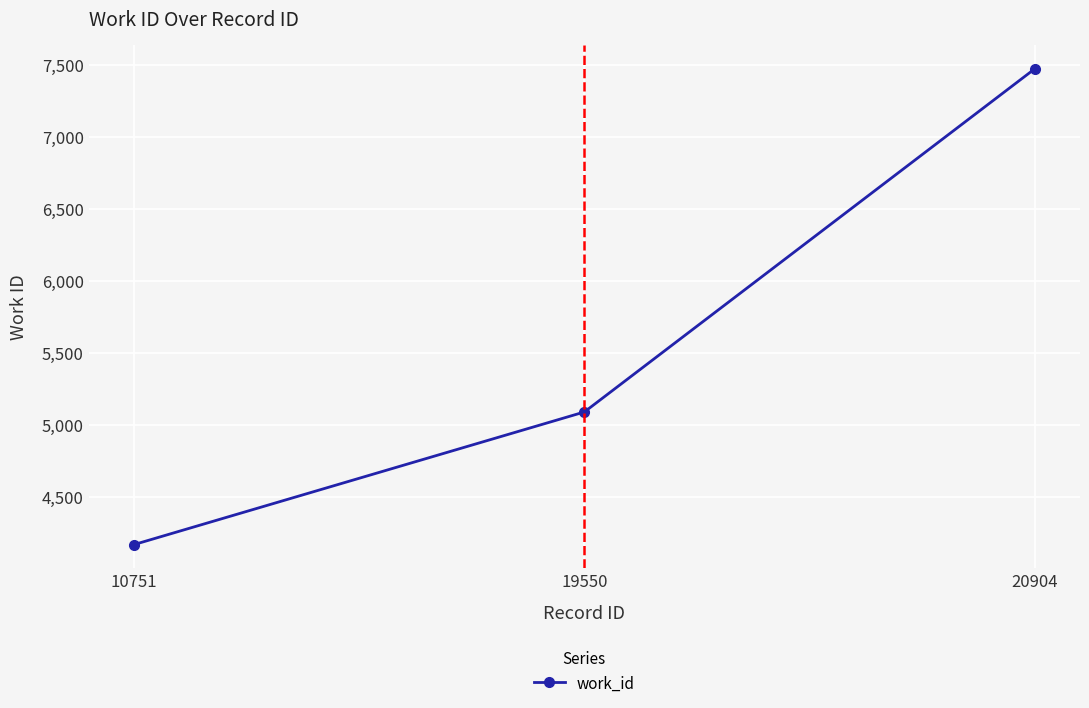

The value at 20904 is 10717. True or false?

False